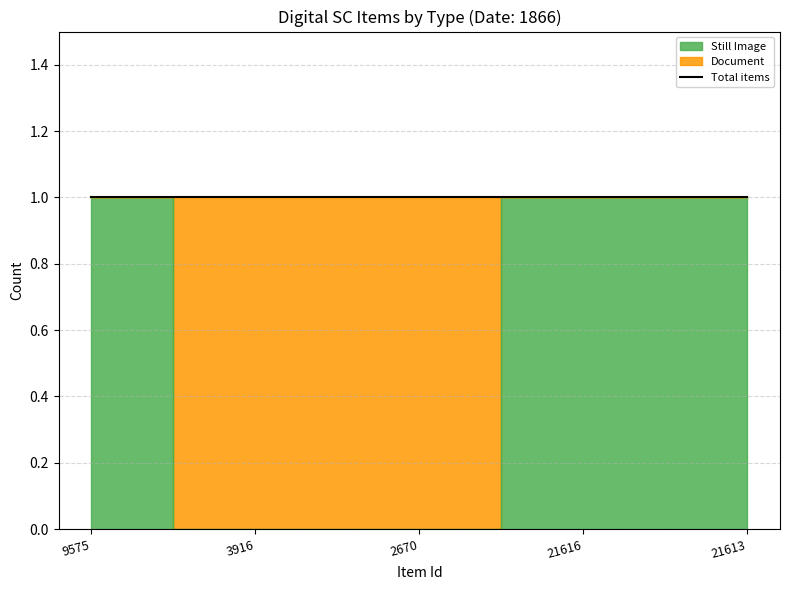

Which label corresponds to the largest value in the chart?

9575